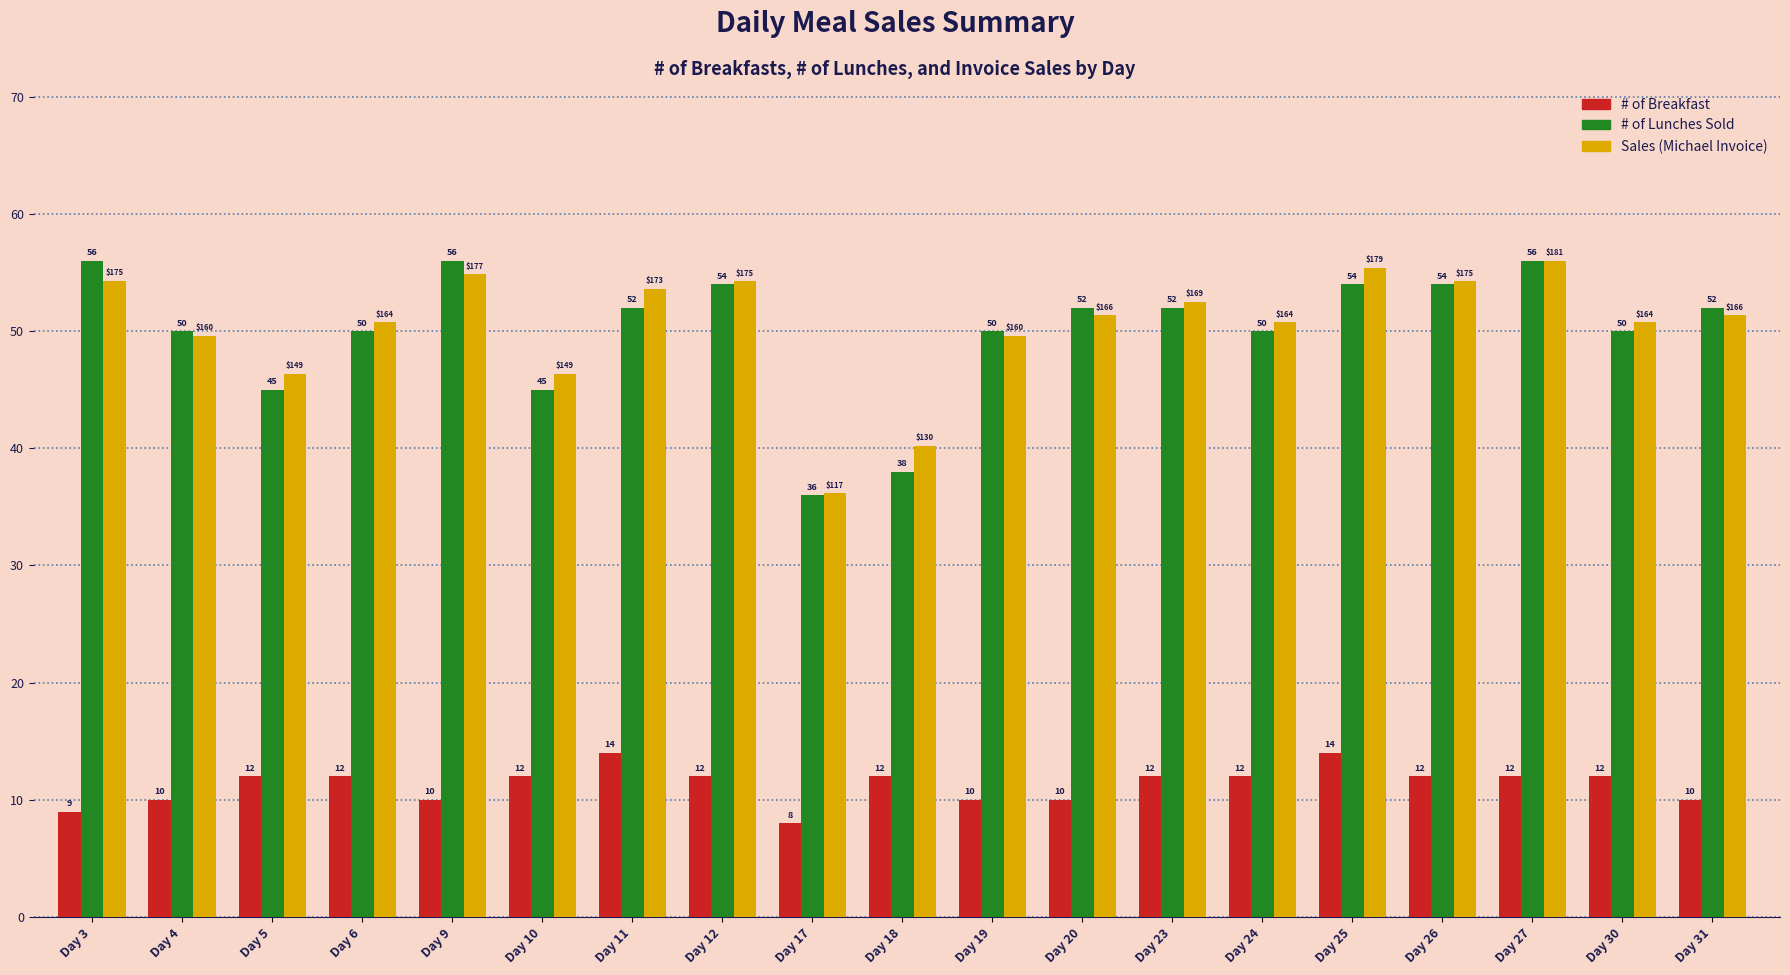

How many values in the Sales (Michael Invoice) series are below 51?

9